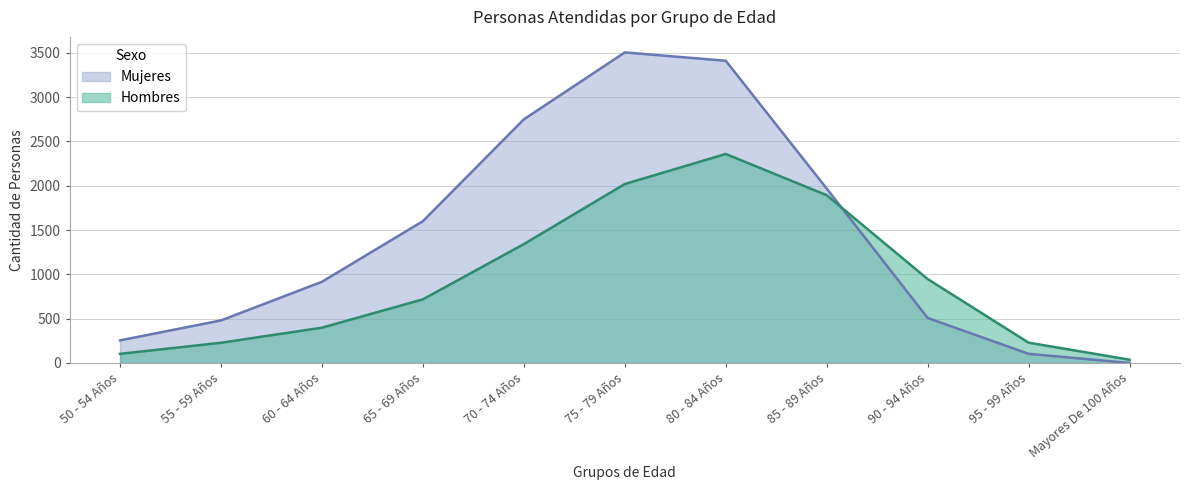

Rank the series by their maximum value, from lowest to highest.

Hombres, Mujeres